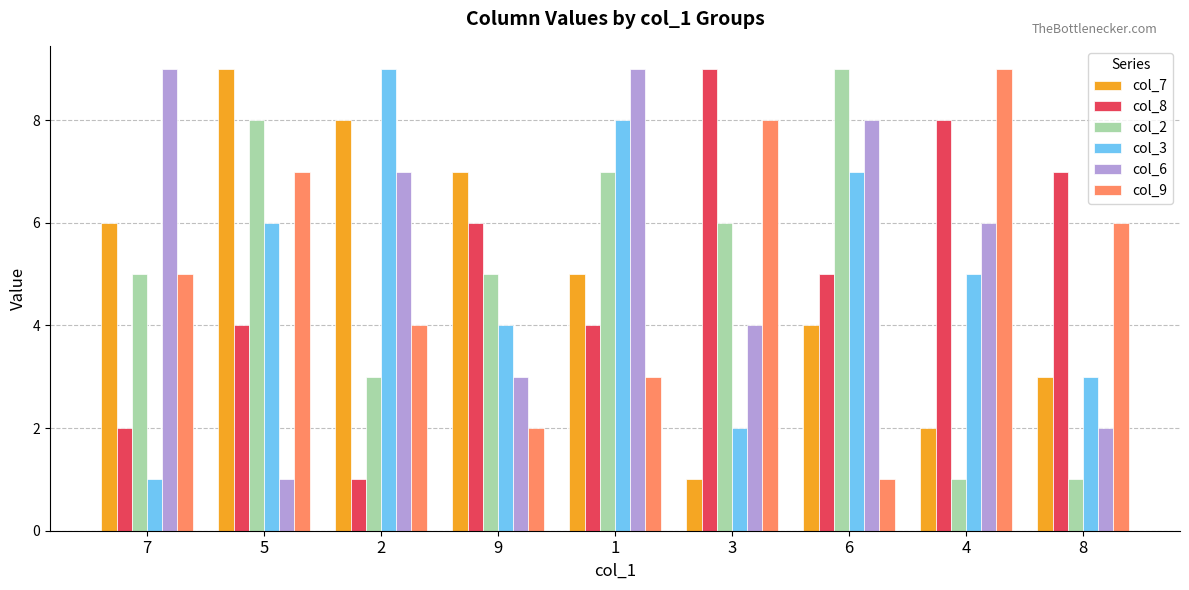

How many values in the col_3 series are below 5?

4